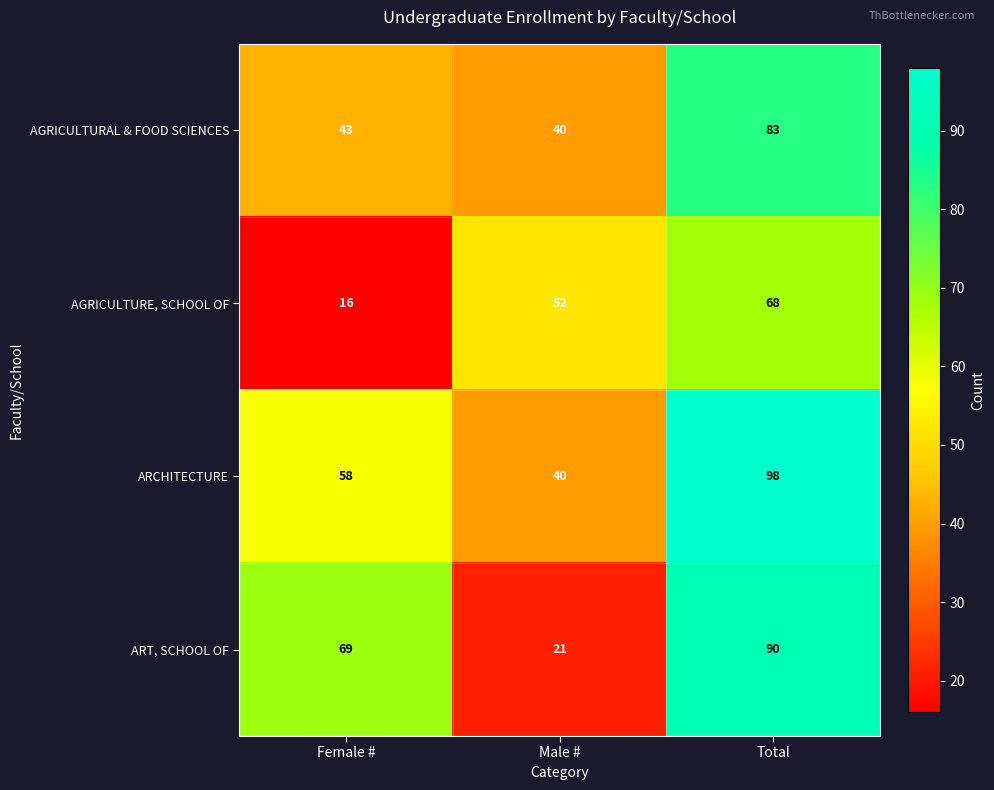

Which series has the largest range (max minus min)?

ART, SCHOOL OF